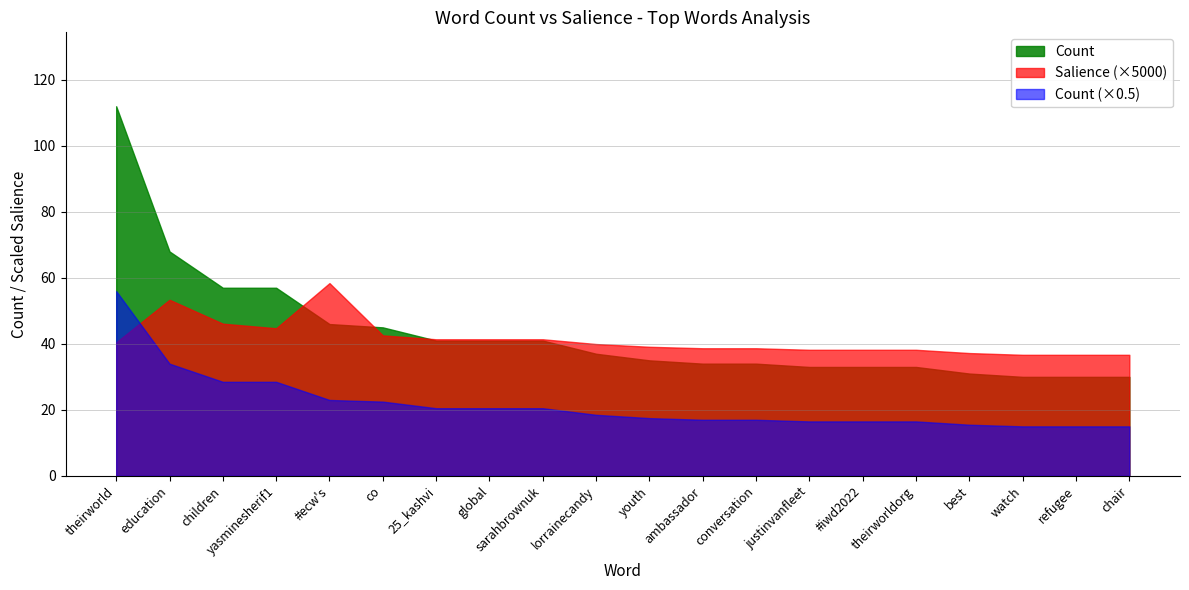

What is the average value?

43